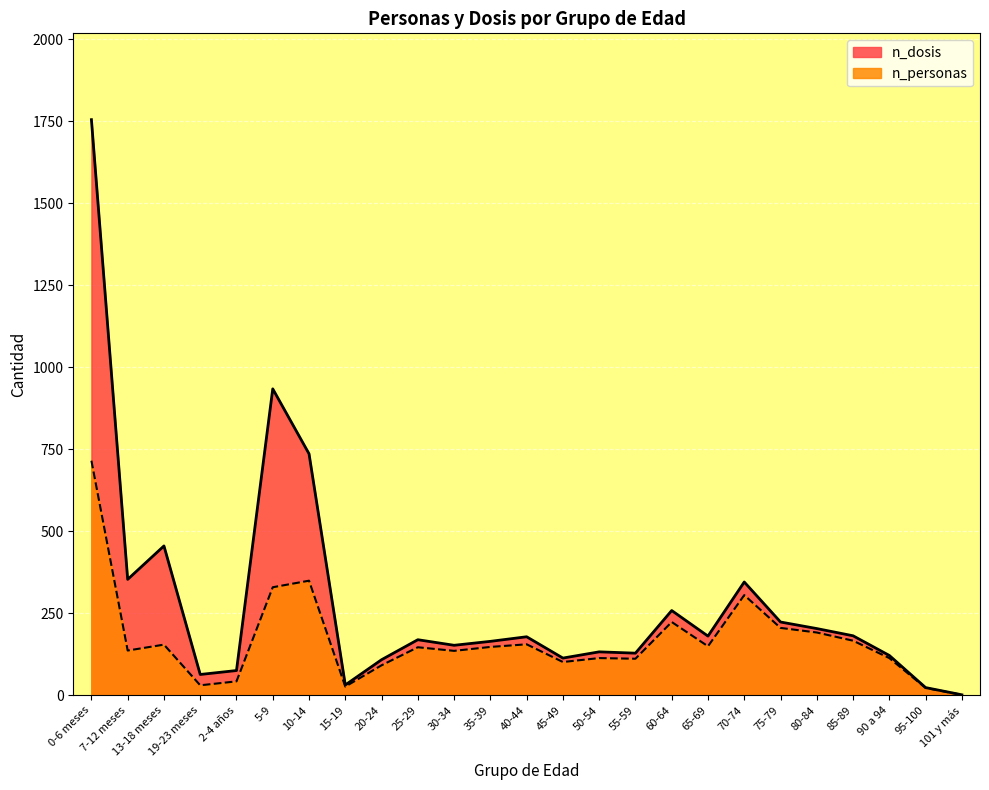

Is it true that n_personas equals 225 at 7-12 meses?

False